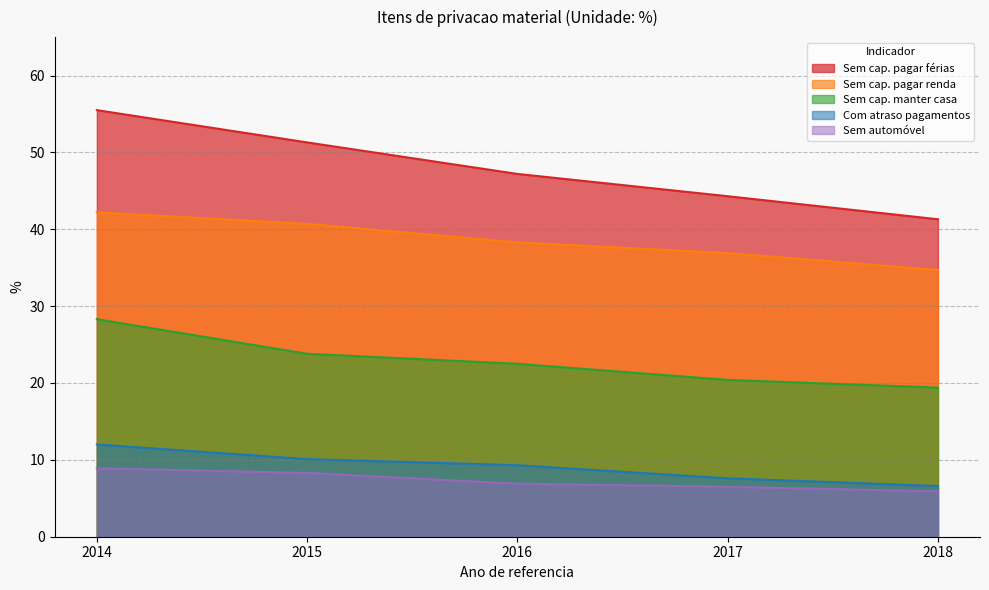

What is the sum of all Sem capacidade para manter a casa adequadamente values?

114.4